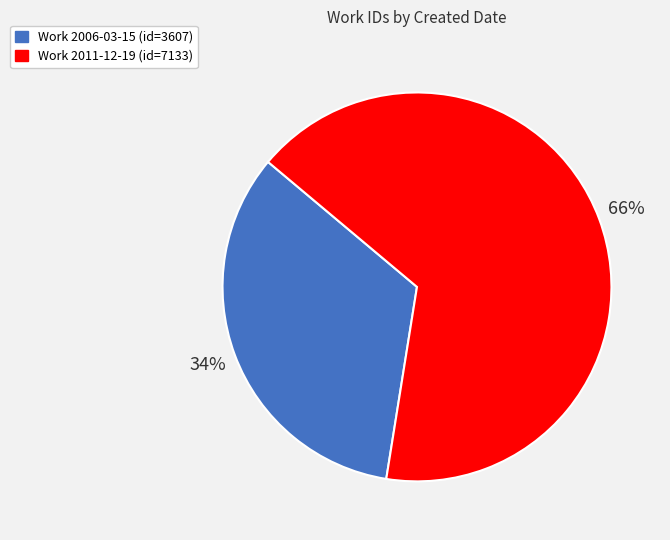

Does any single category account for the majority?

Yes